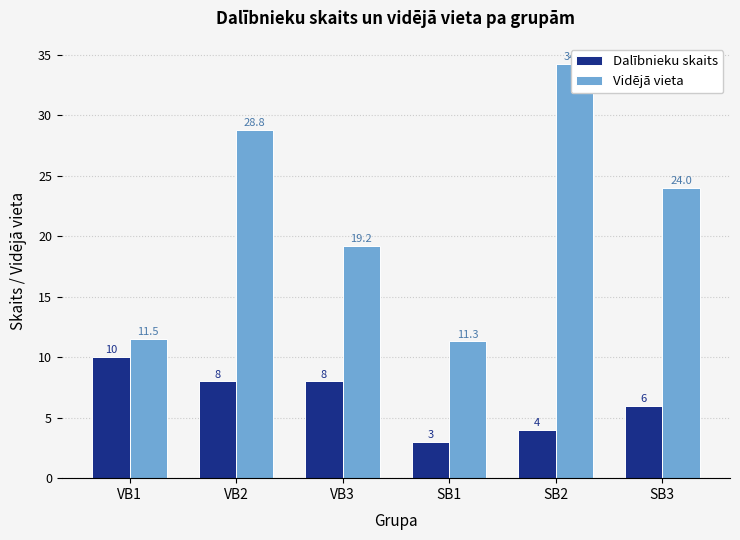

List the series in order of their peak value, highest first.

Vidējā vieta, Dalībnieku skaits